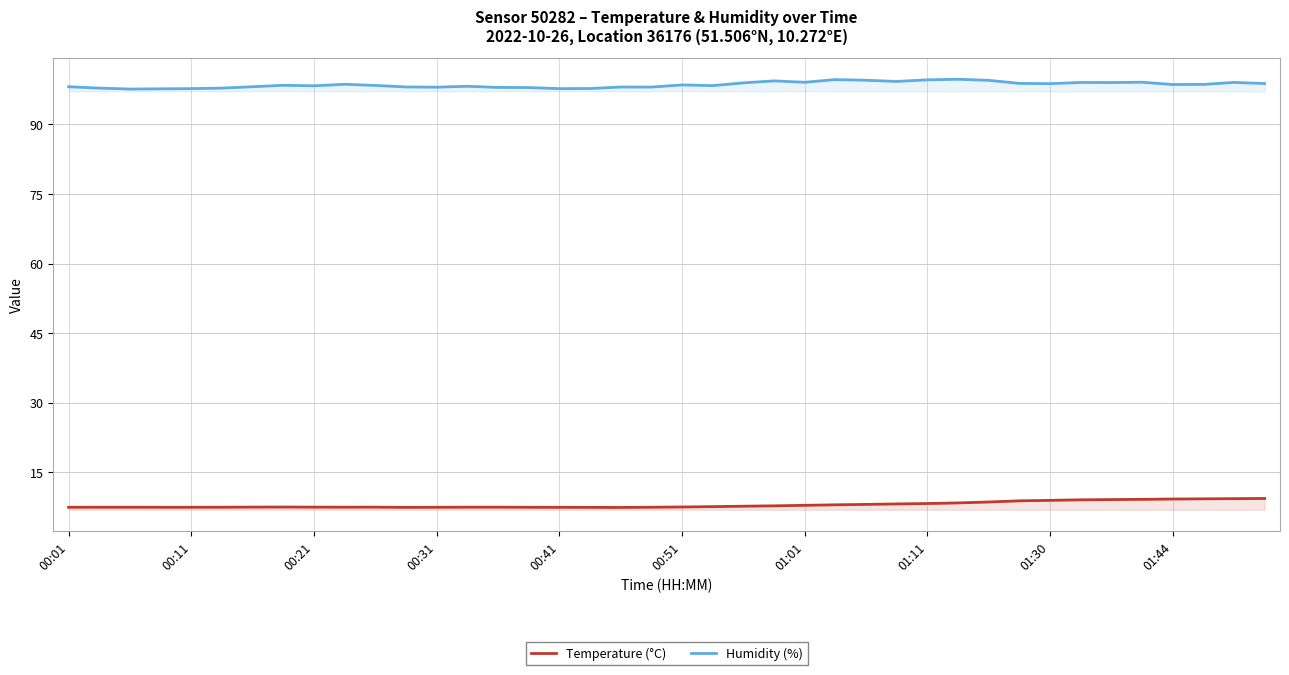

Which series has the largest range (max minus min)?

Humidity (%)